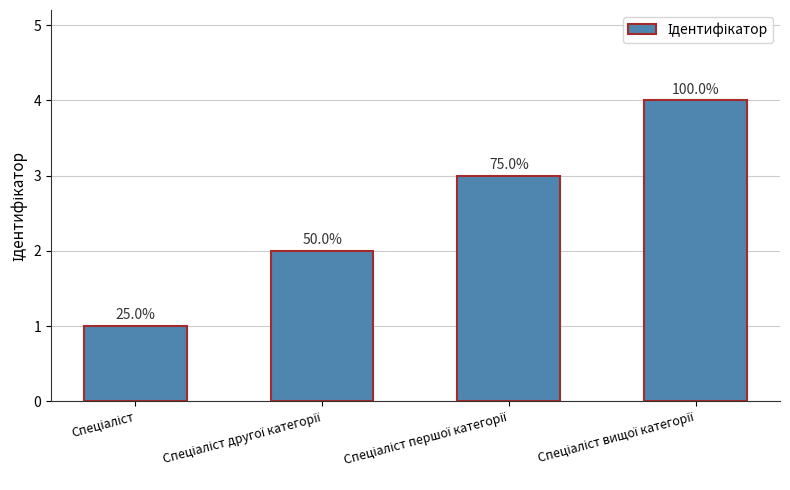

Rank the categories by value from highest to lowest.

Спеціаліст вищої категорії, Спеціаліст першої категорії, Спеціаліст другої категорії, Спеціаліст